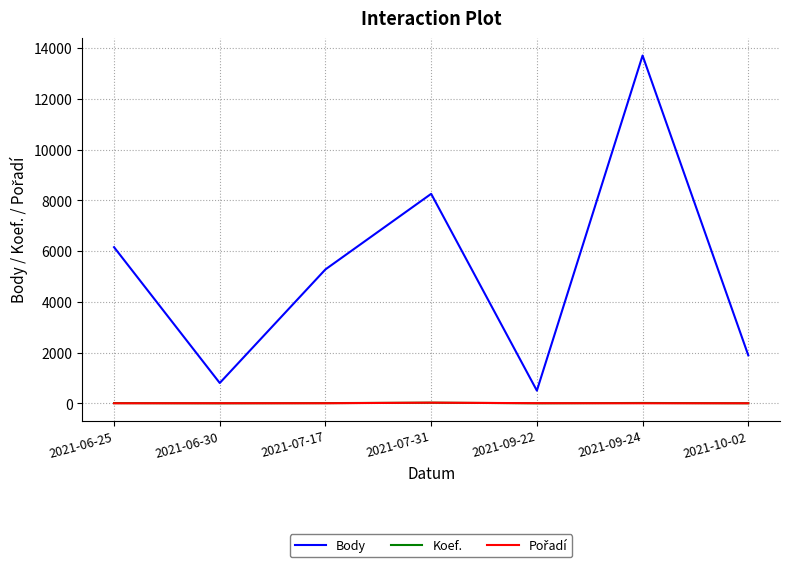

What is the maximum value shown in the chart?

13709